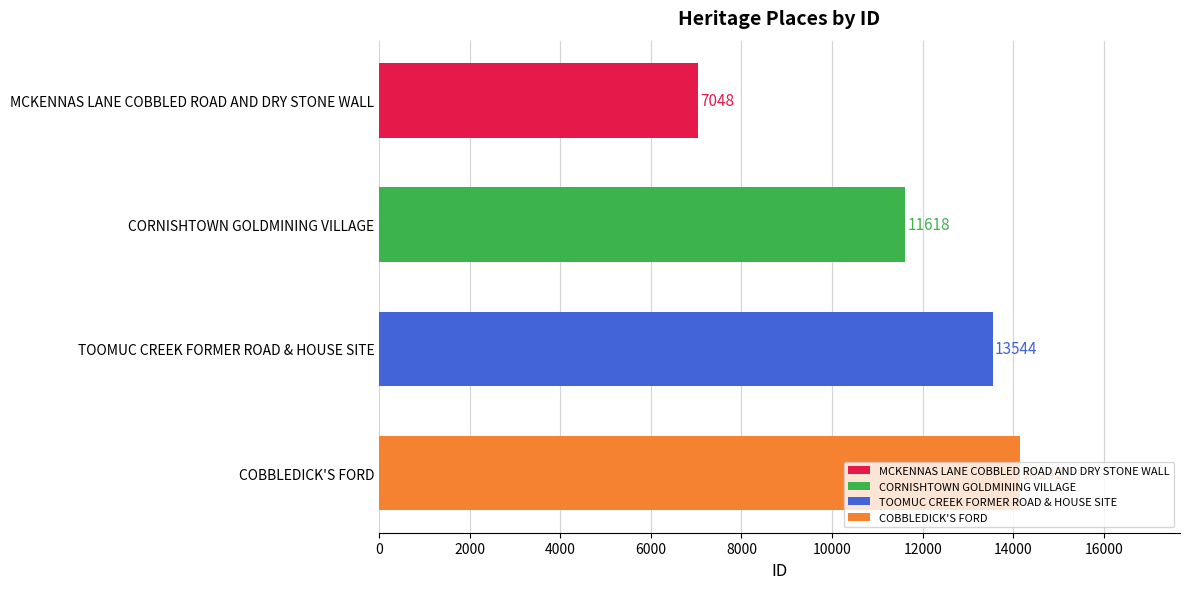

Which category has the lowest value across all series?

MCKENNAS LANE COBBLED ROAD AND DRY STONE WALL